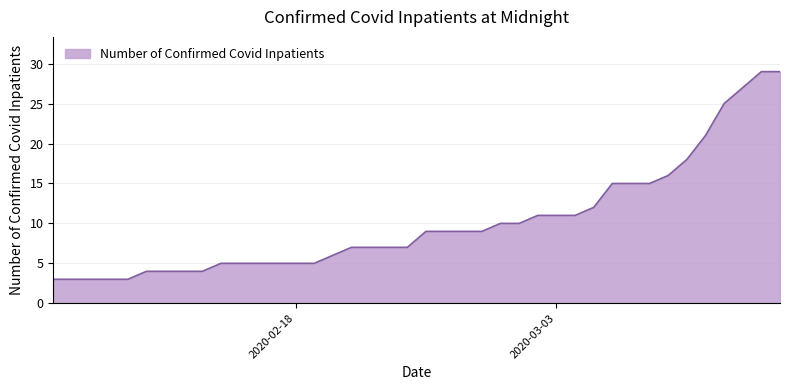

What is the minimum value shown in the chart?

3